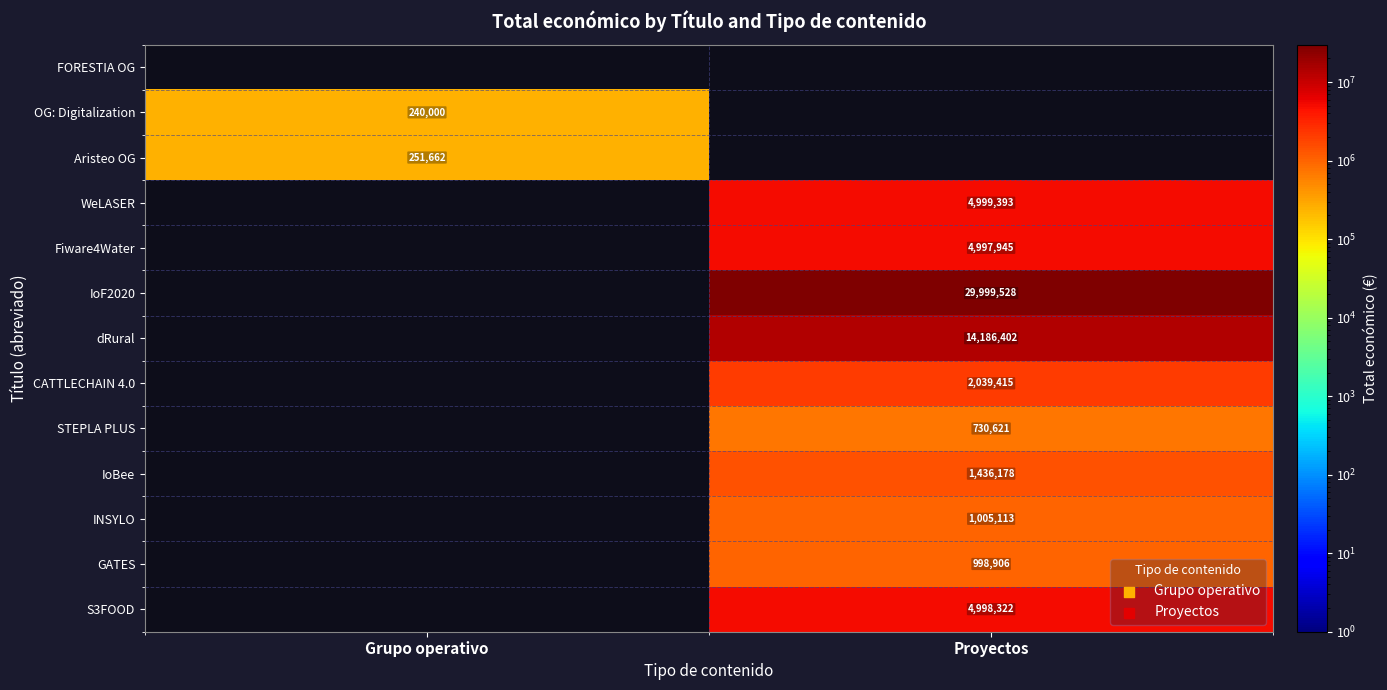

At which category is the sum across all series the highest?

Proyectos